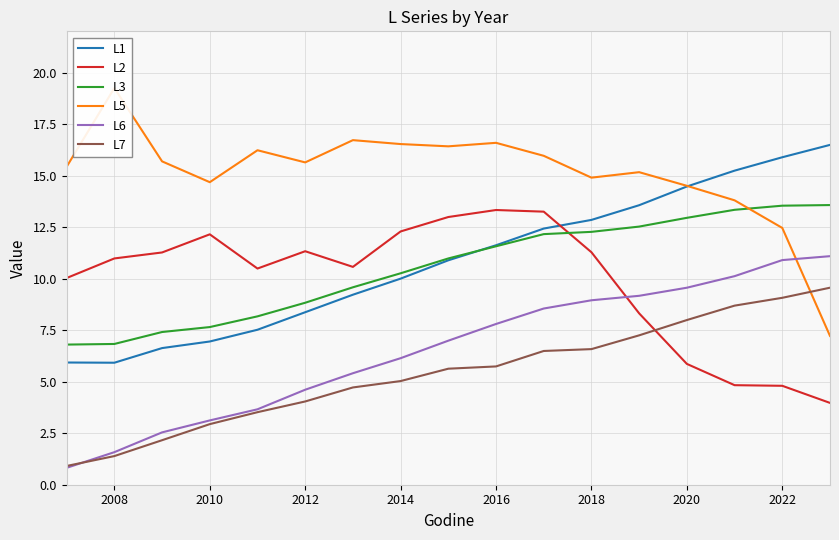

What is the difference between the maximum and second lowest values in the L3 series?

6.7